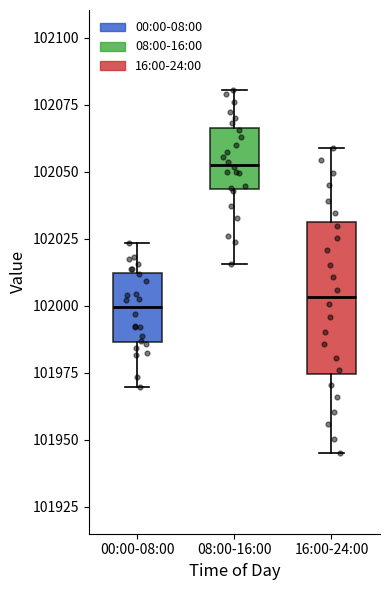

Which box is the tallest, from its lower edge to its upper edge?

16:00-24:00